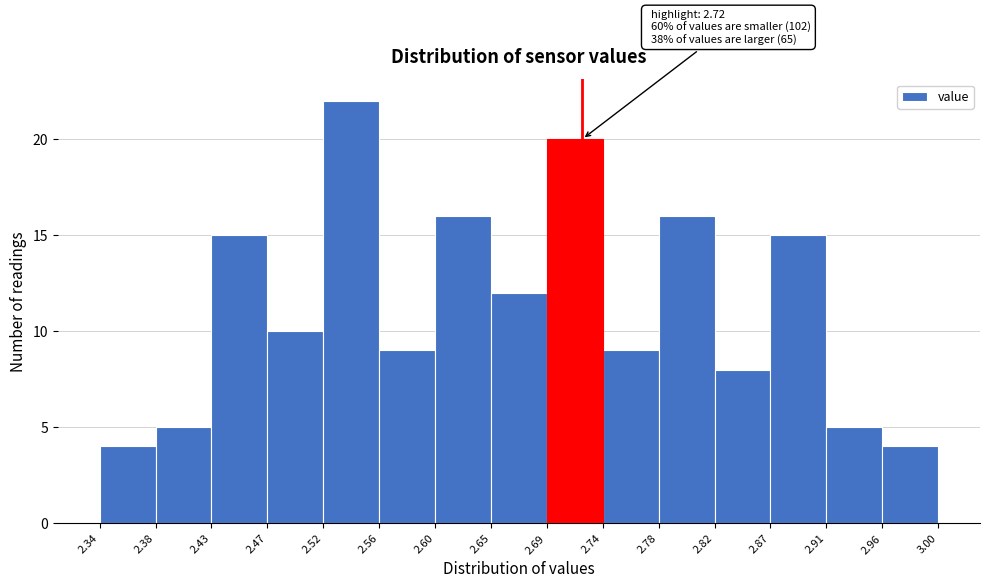

Over which range of the x-axis is the bar tallest?

2.52 to 2.56